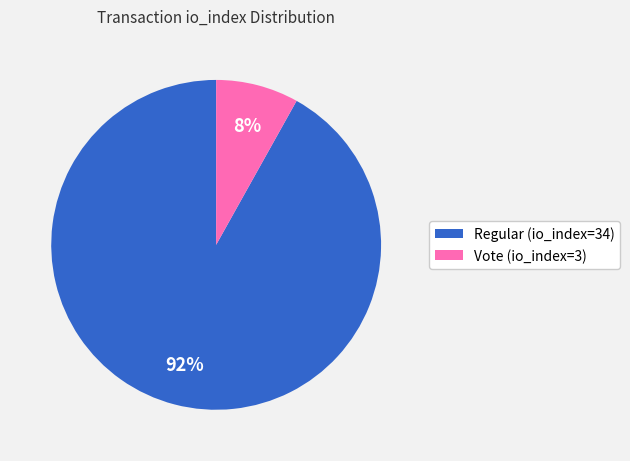

What percentage is the Regular (io_index=34) slice, to the nearest percent?

92%